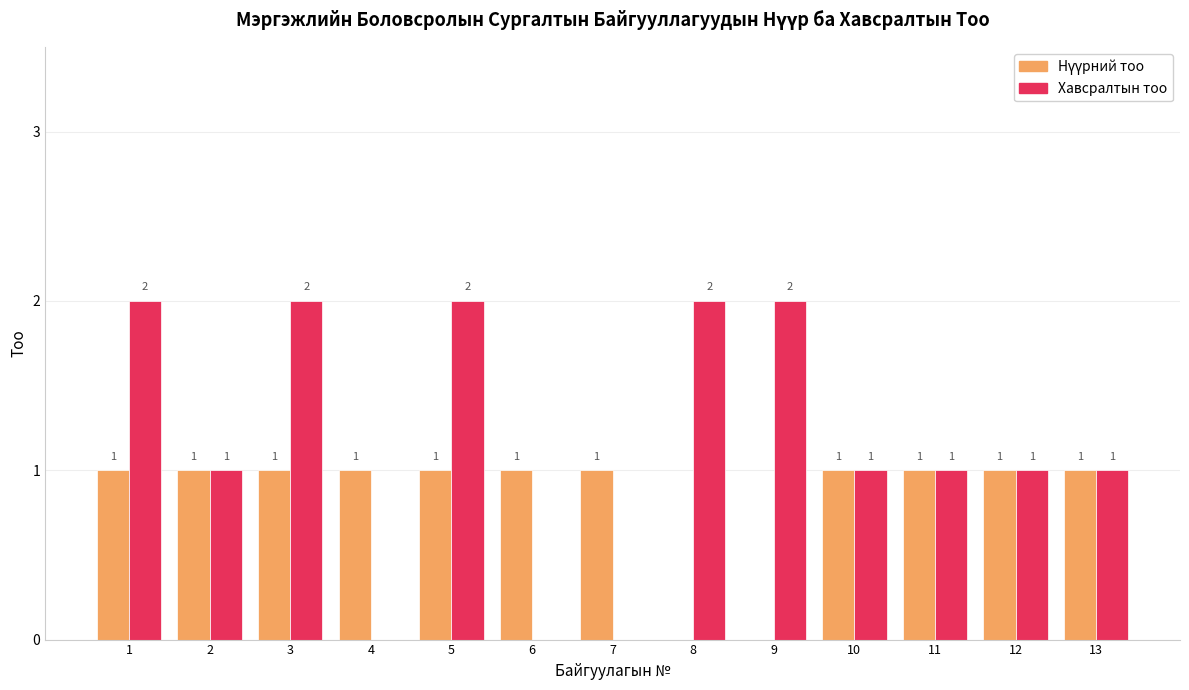

The value of Хавсралтын тоо at 1 is 1. True or false?

False